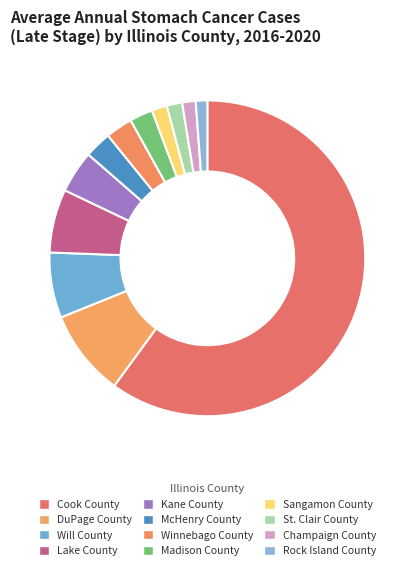

How many segments does this pie chart have?

12